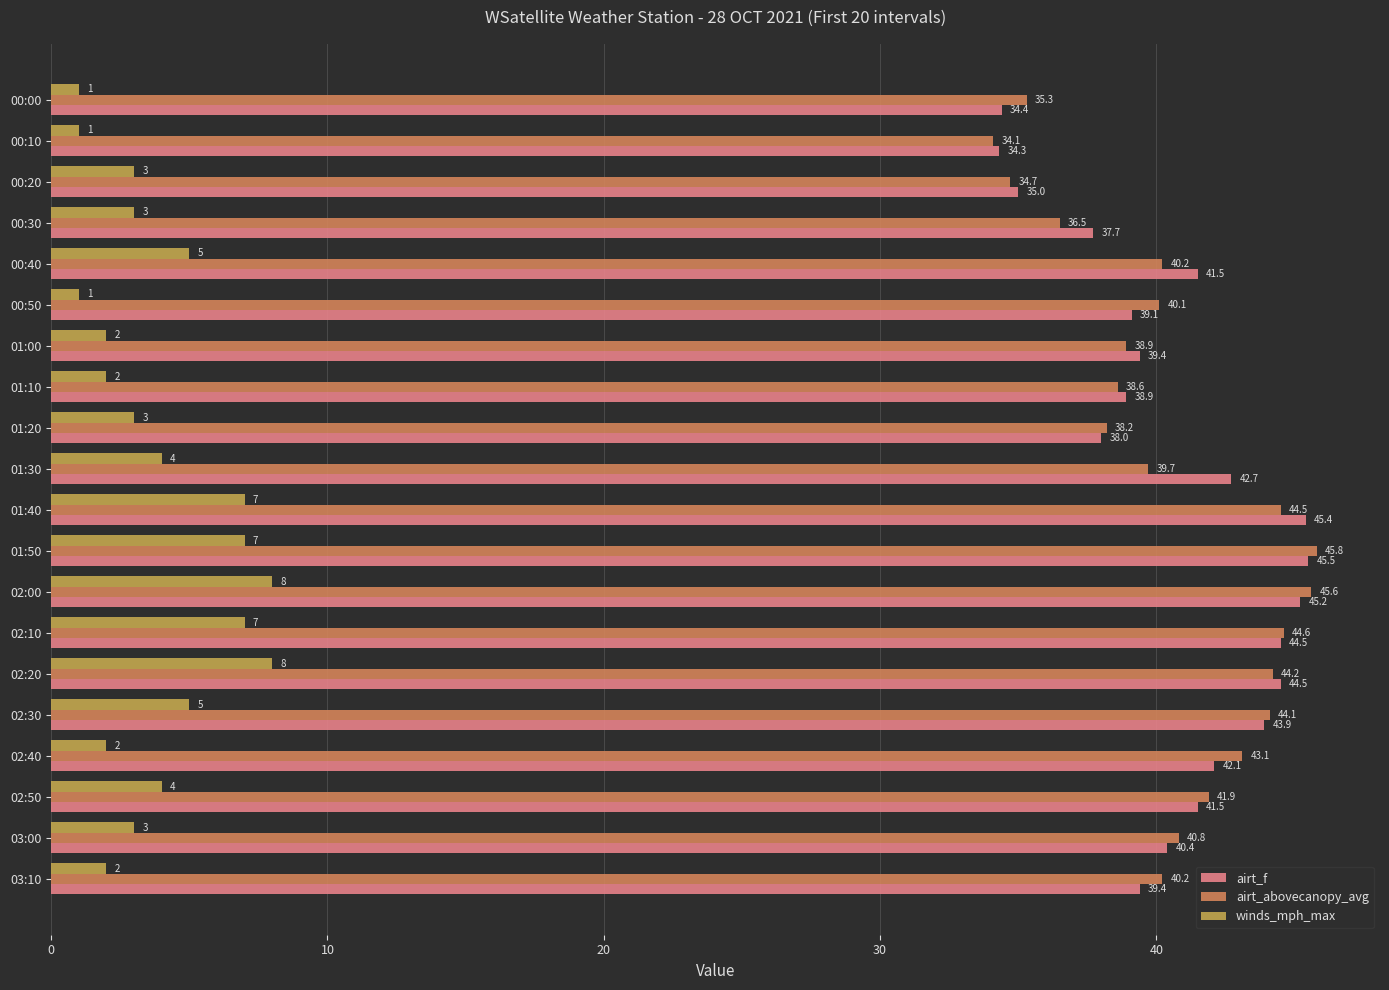

True or false: winds_mph_max has a value of 4.0 at 02:50.

True